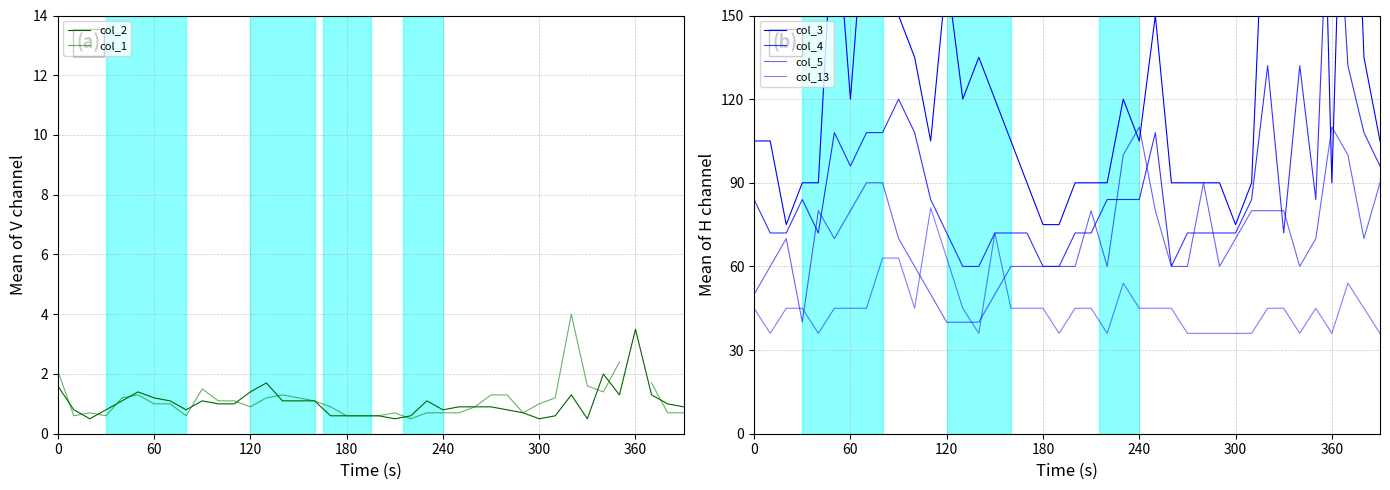

What is the average value of the col_2 series?

1.0